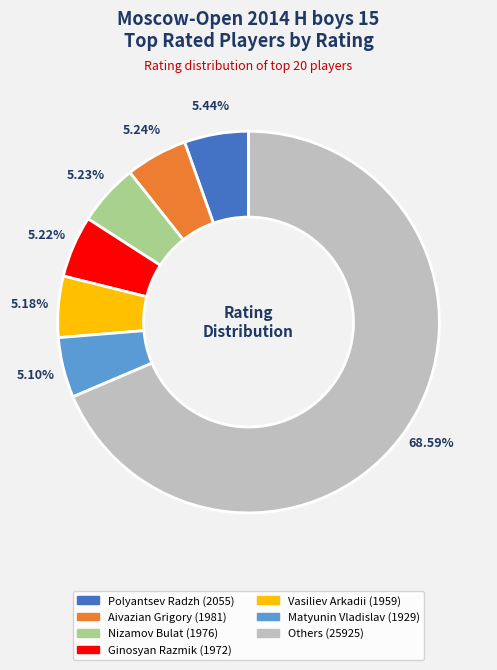

Is there a majority slice in this chart?

Yes